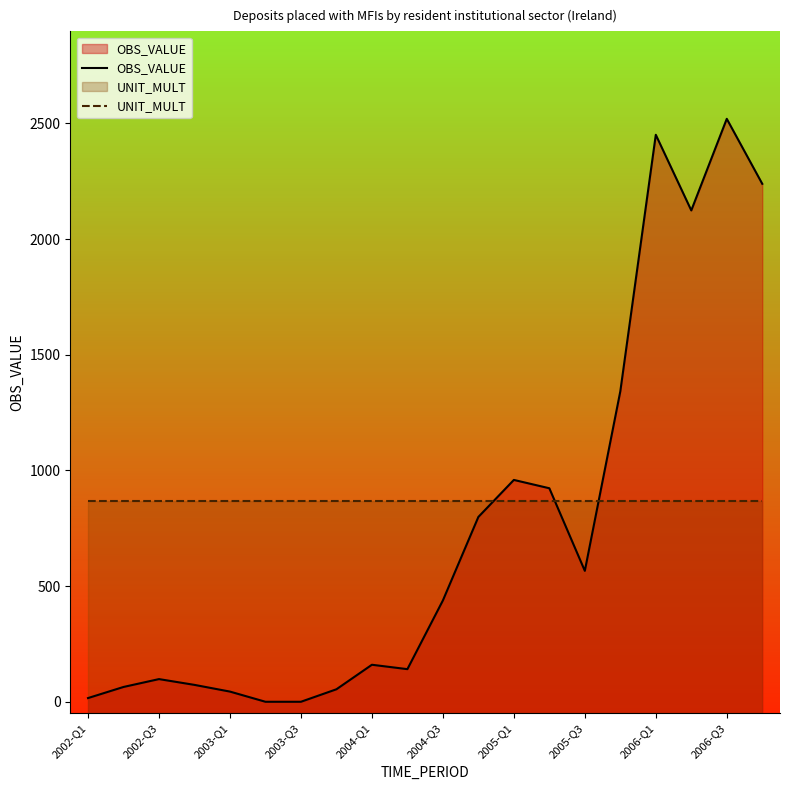

Which series has the widest spread of values?

OBS_VALUE